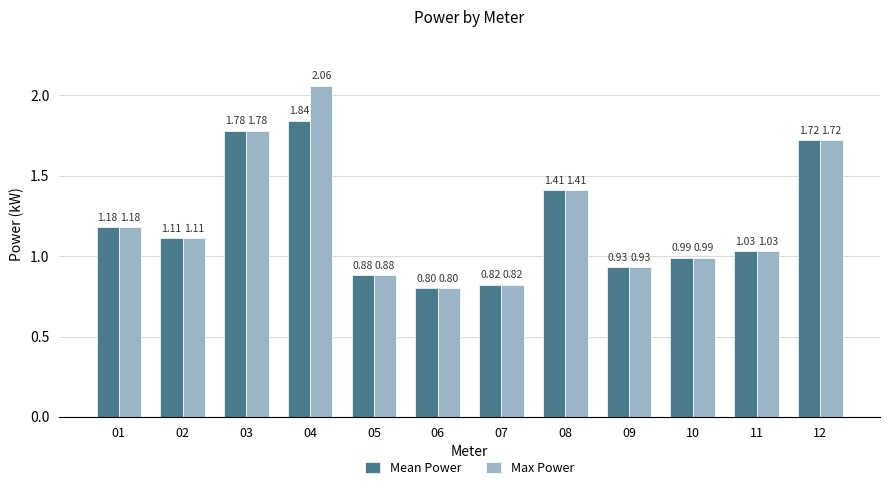

List the series in order of their peak value, lowest first.

Mean Power, Max Power